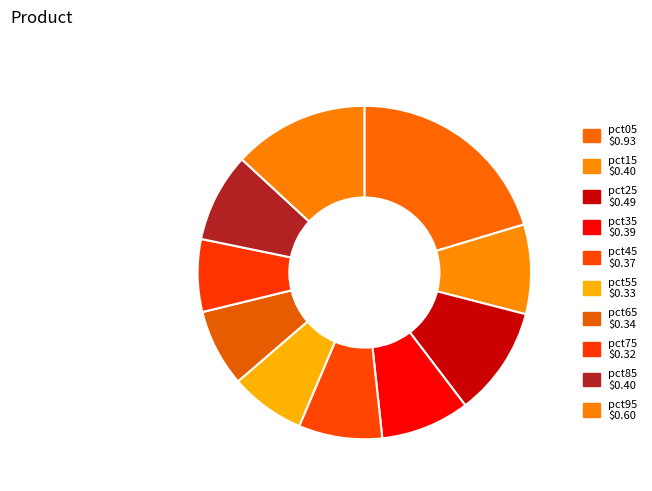

True or false: pct05 accounts for 15% of the total.

False